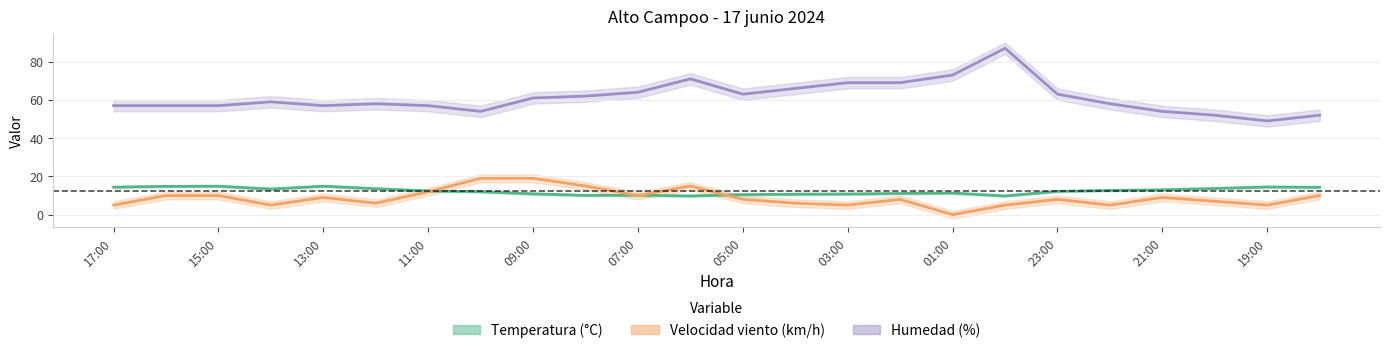

How many values in the Temperatura (C) series exceed 12?

13